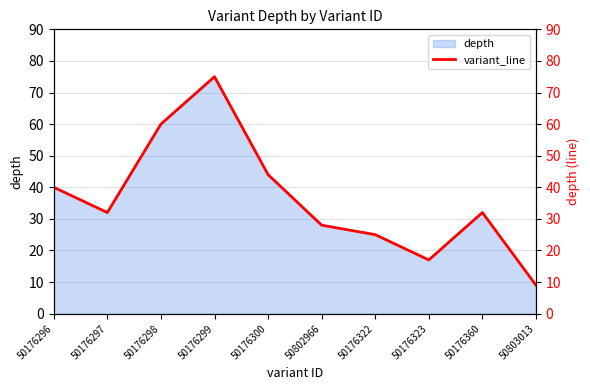

List the labels in order of value, largest first.

50176299, 50176298, 50176300, 50176296, 50176297, 50176360, 50802966, 50176322, 50176323, 50803013